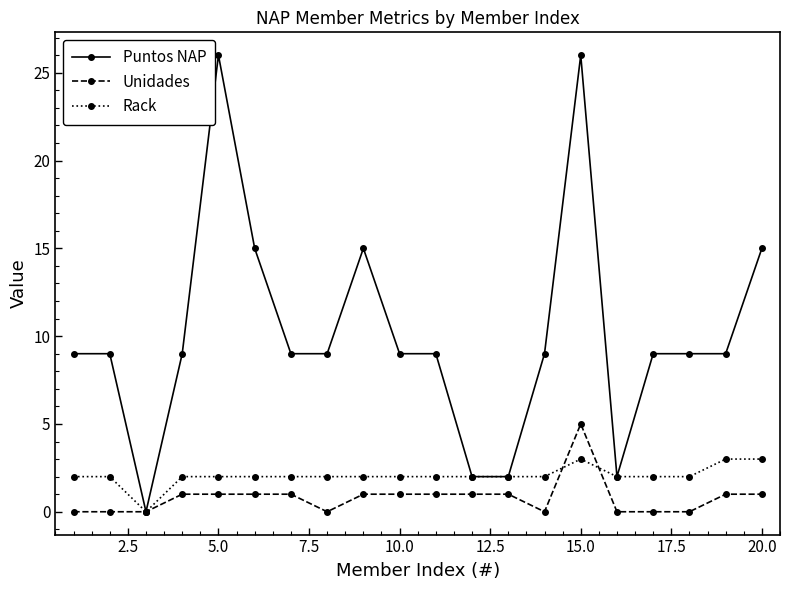

At how many categories does at least one series exceed 13?

5